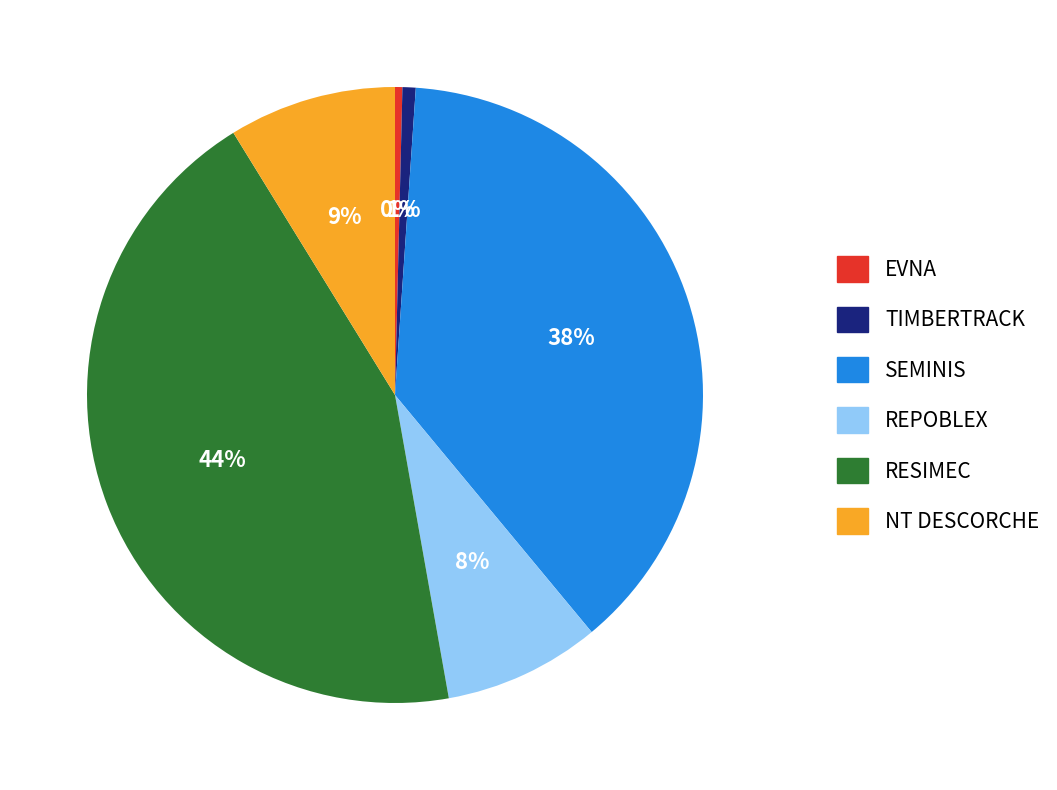

Which category has the biggest portion of the pie?

RESIMEC